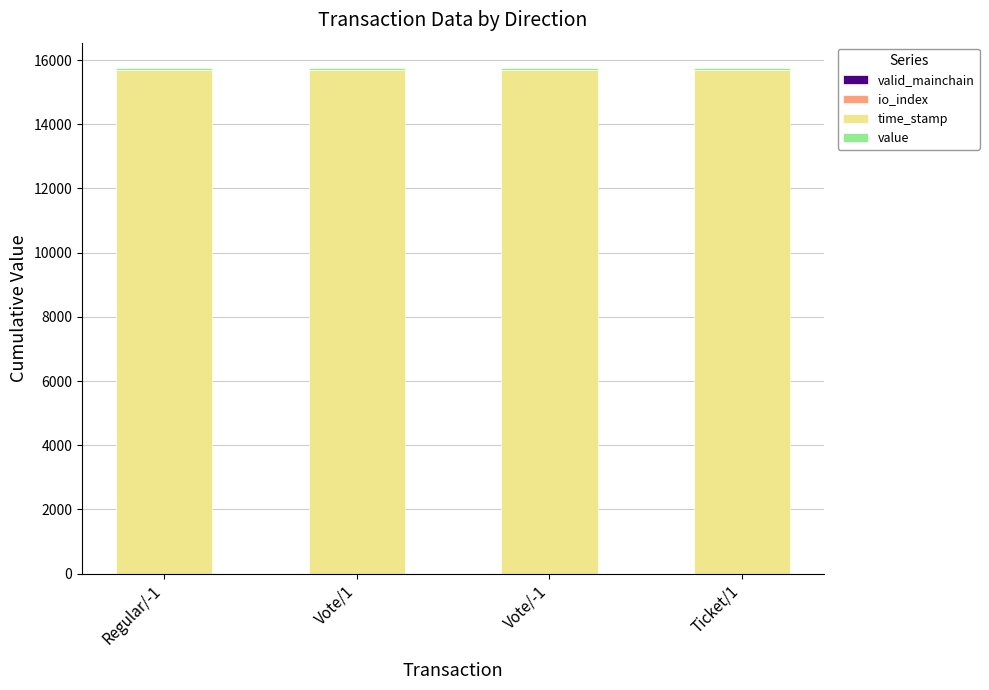

How many data points does each series have?

4